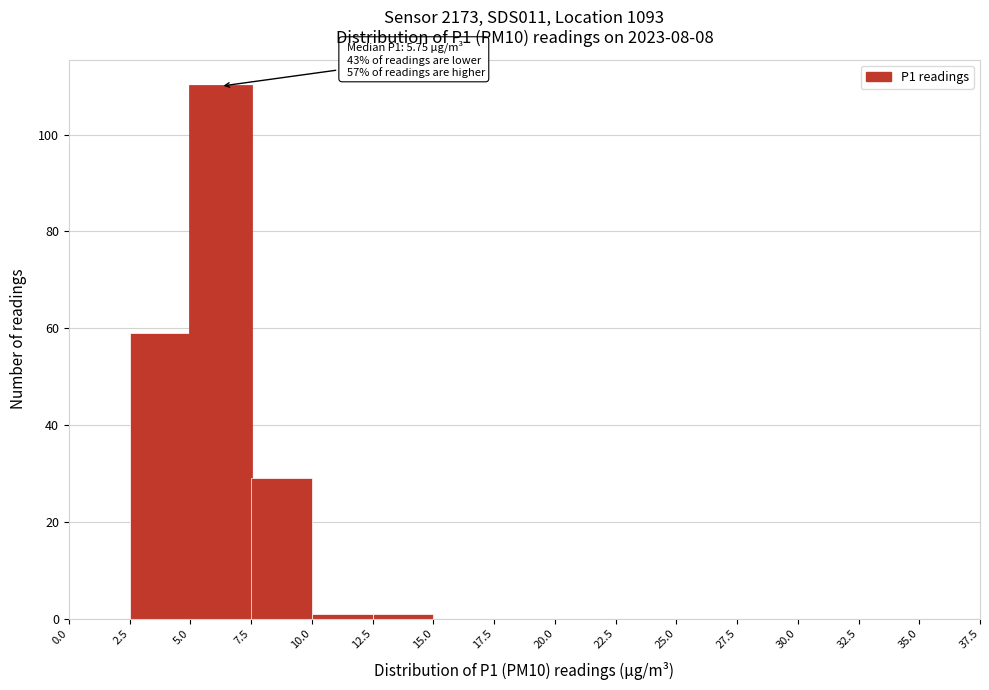

Which range on the x-axis has the tallest bar?

5.0 to 7.5